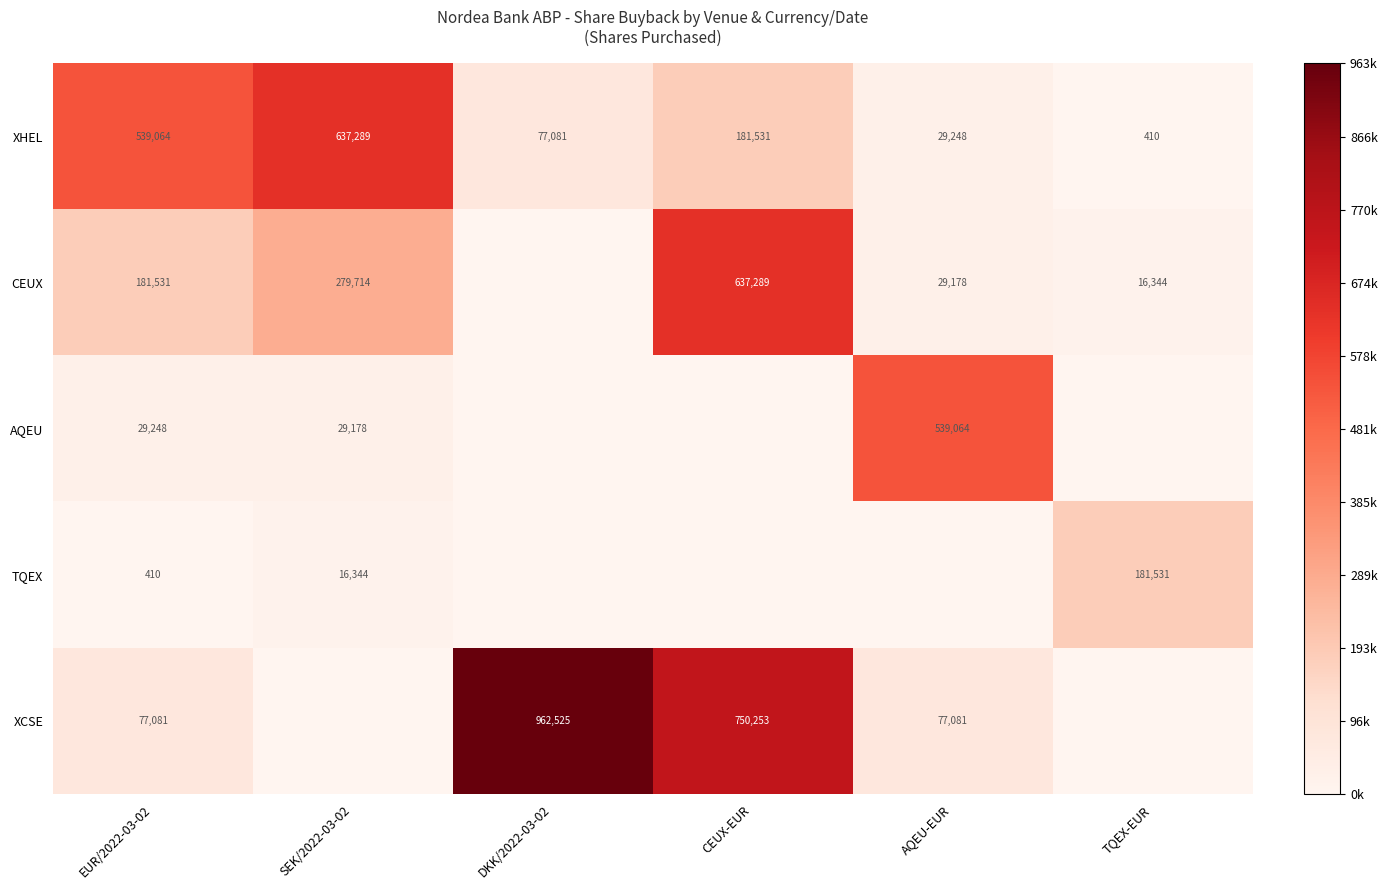

Is it true that XHEL equals 582 at TQEX-EUR?

False